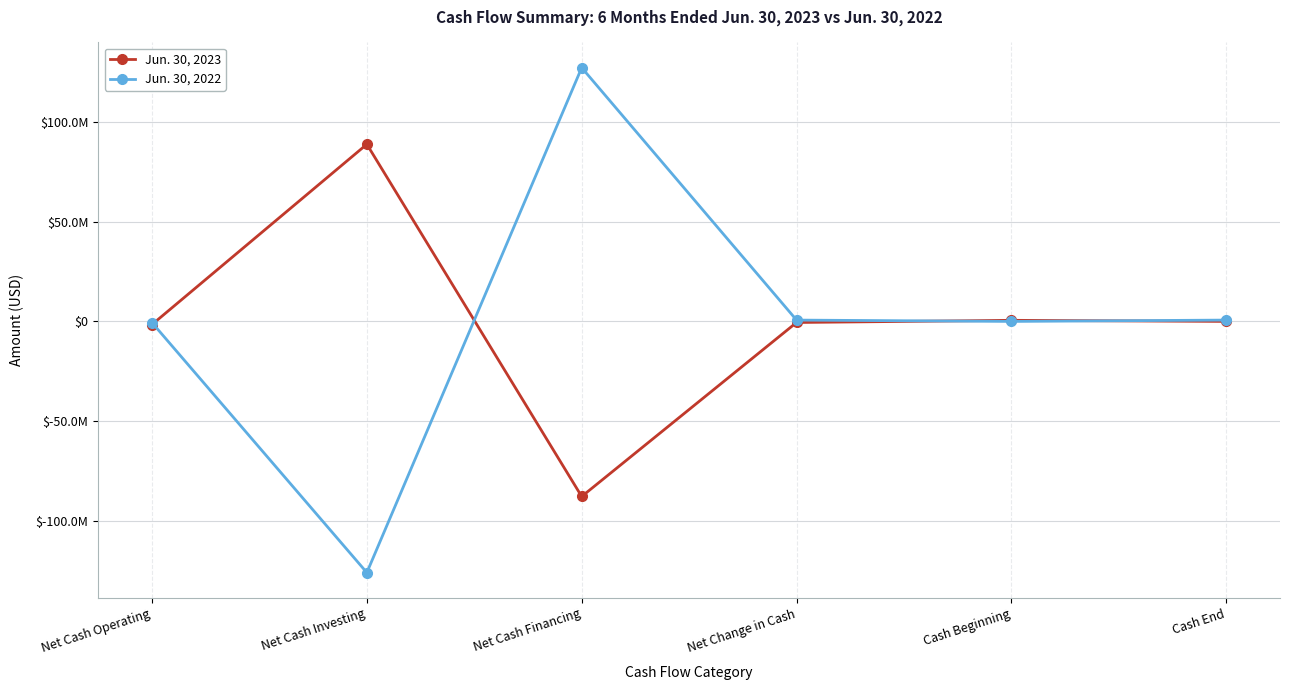

What is the label of the 5th point from the left?

Cash Beginning